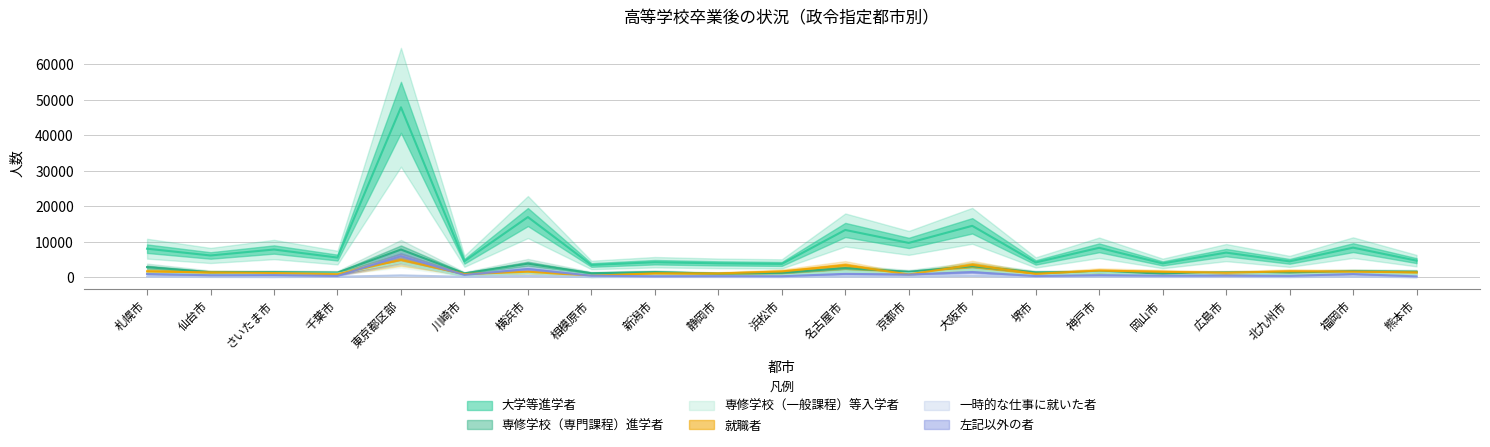

How many distinct data groups are displayed?

6